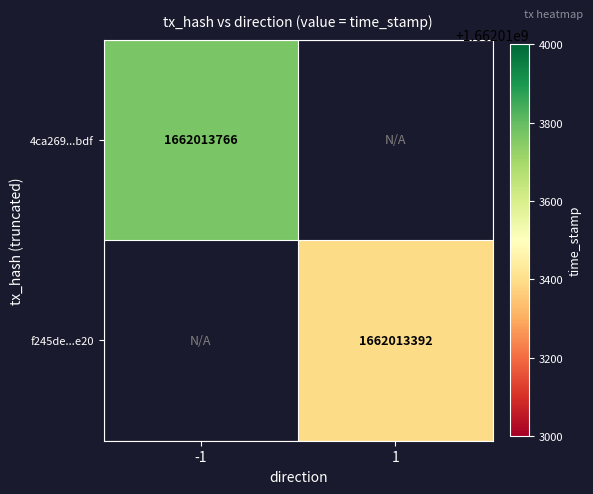

Rank the series at time_stamp from lowest to highest value.

f245de88e670230d67c34d4faea652e8ac30e20, 4ca269cfe5a8ee055e87115ae27fd447d8b1bdf